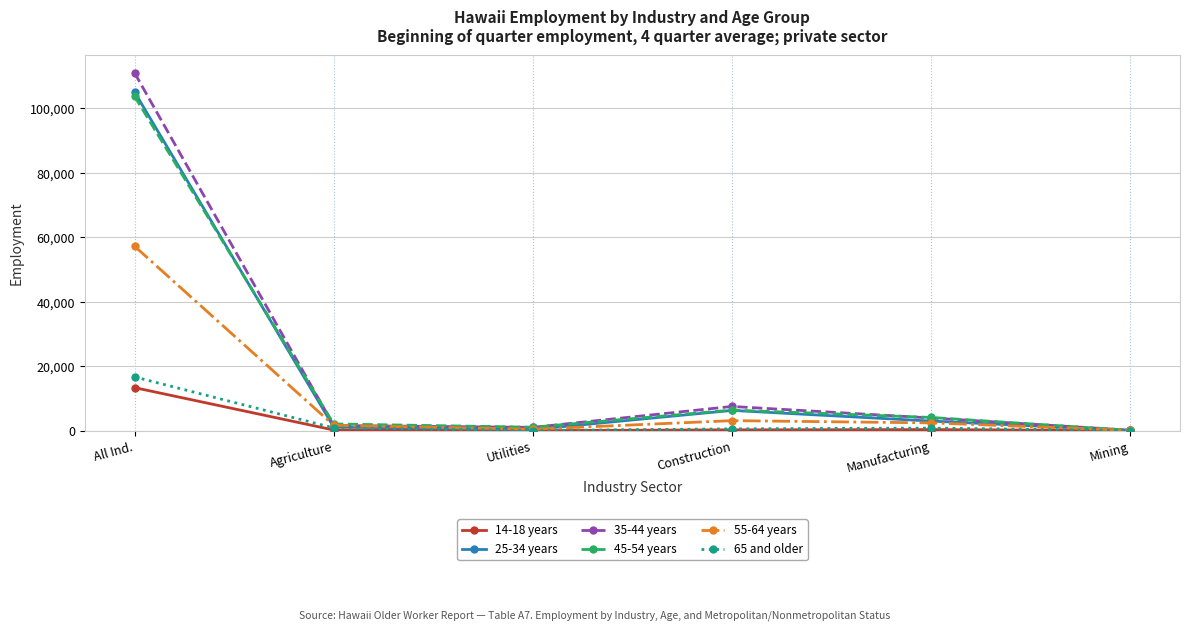

True or false: 45-54 years has a value of 168086 at All Ind..

False